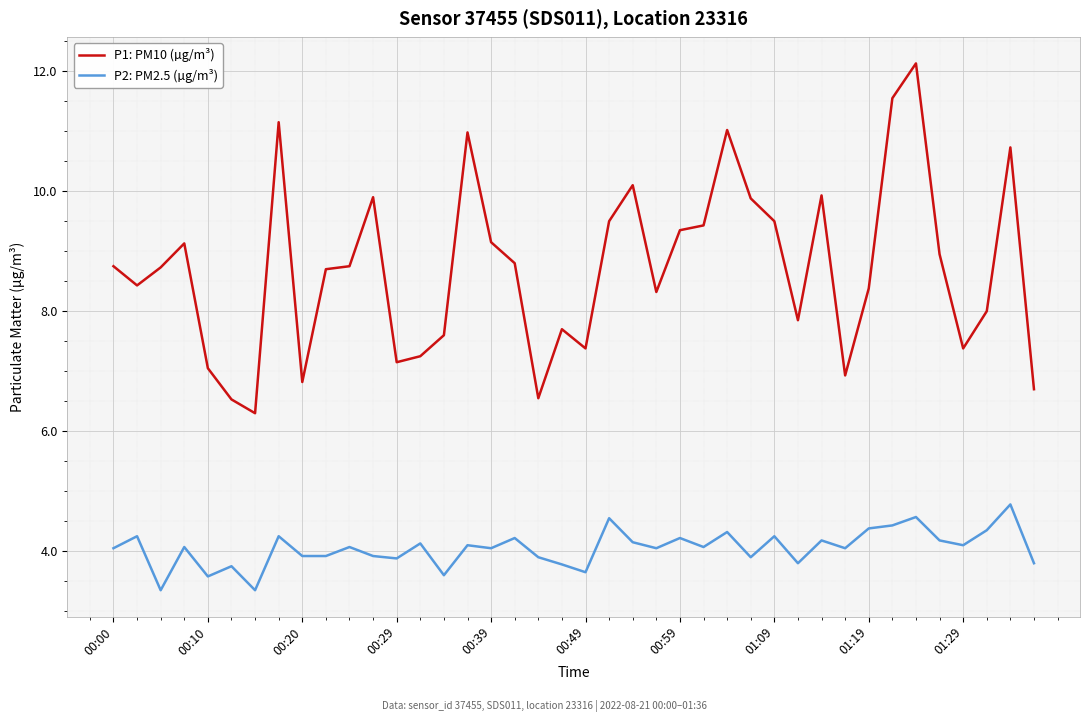

List the series in order of their peak value, highest first.

P1: PM10 (µg/m³), P2: PM2.5 (µg/m³)